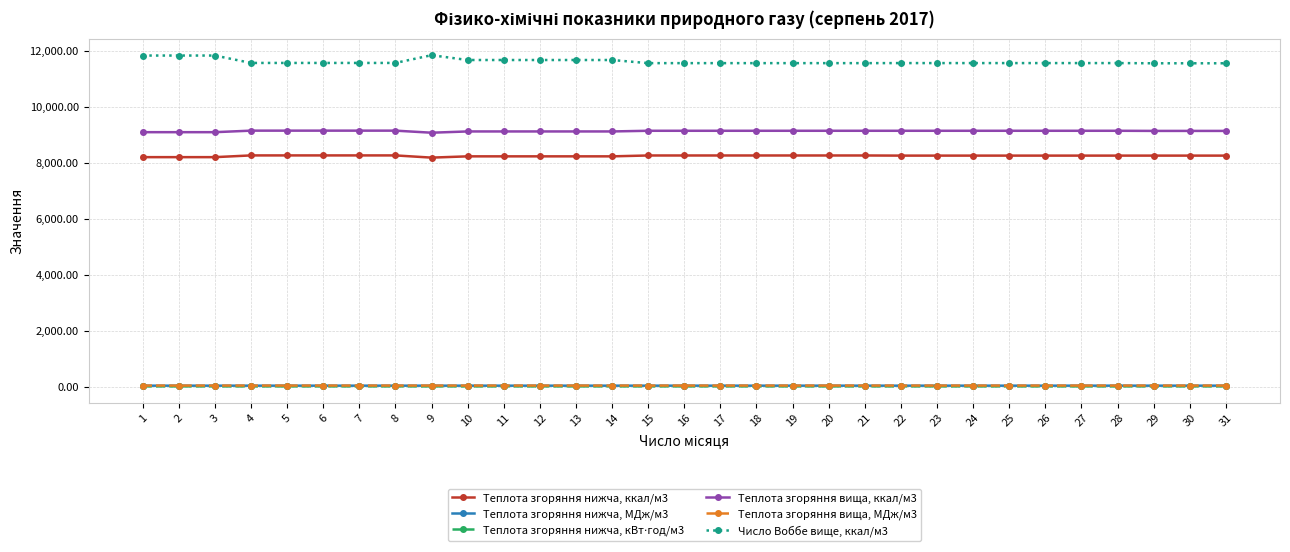

Which series has the largest total across all categories?

Число Воббе вище, ккал/м3